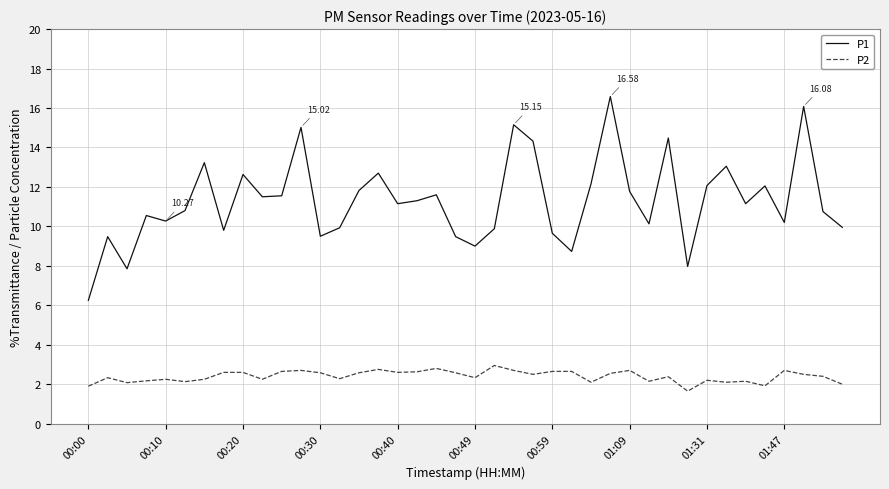

What are all the series names shown in the legend?

P1, P2